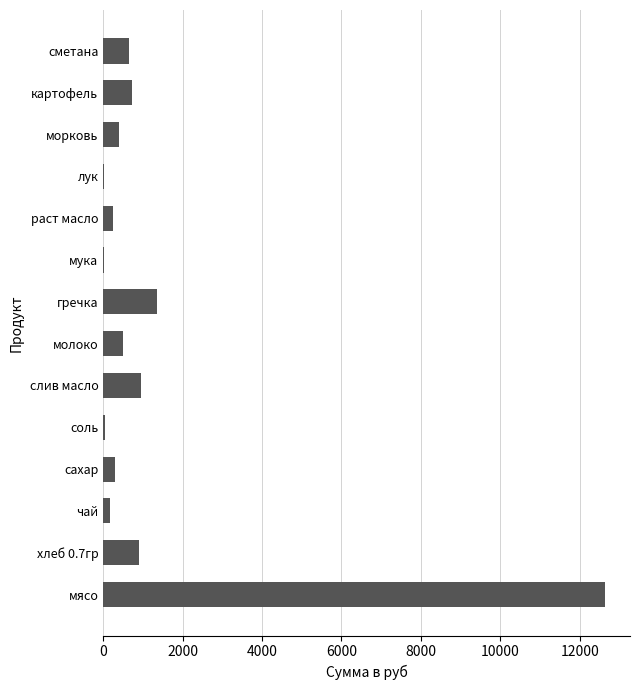

Approximately how many times larger is the value at сметана compared to сахар?

2.2